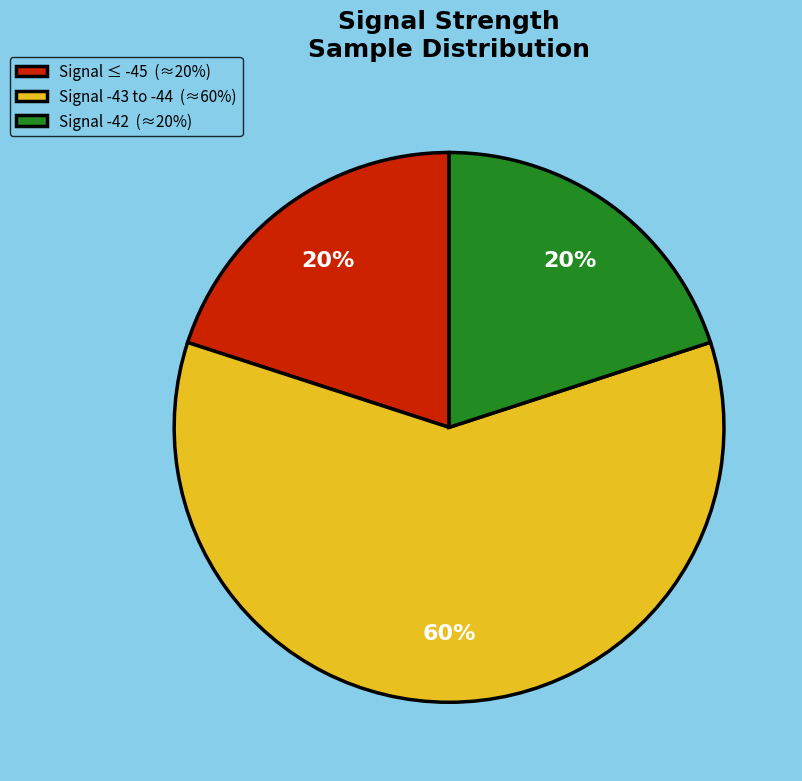

How many slices are in this pie chart?

3